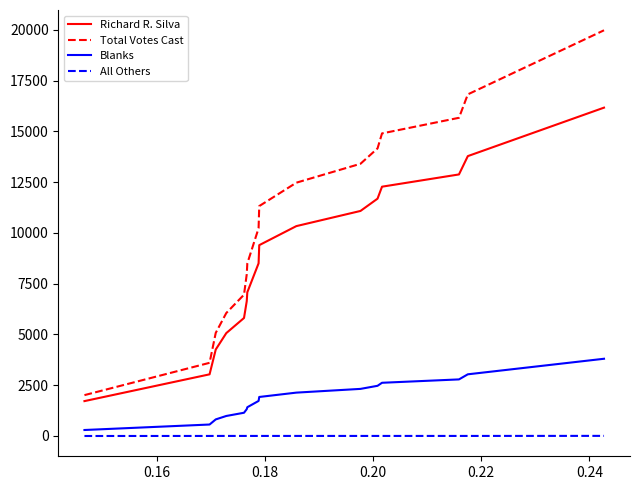

What is the greatest value displayed?

19982